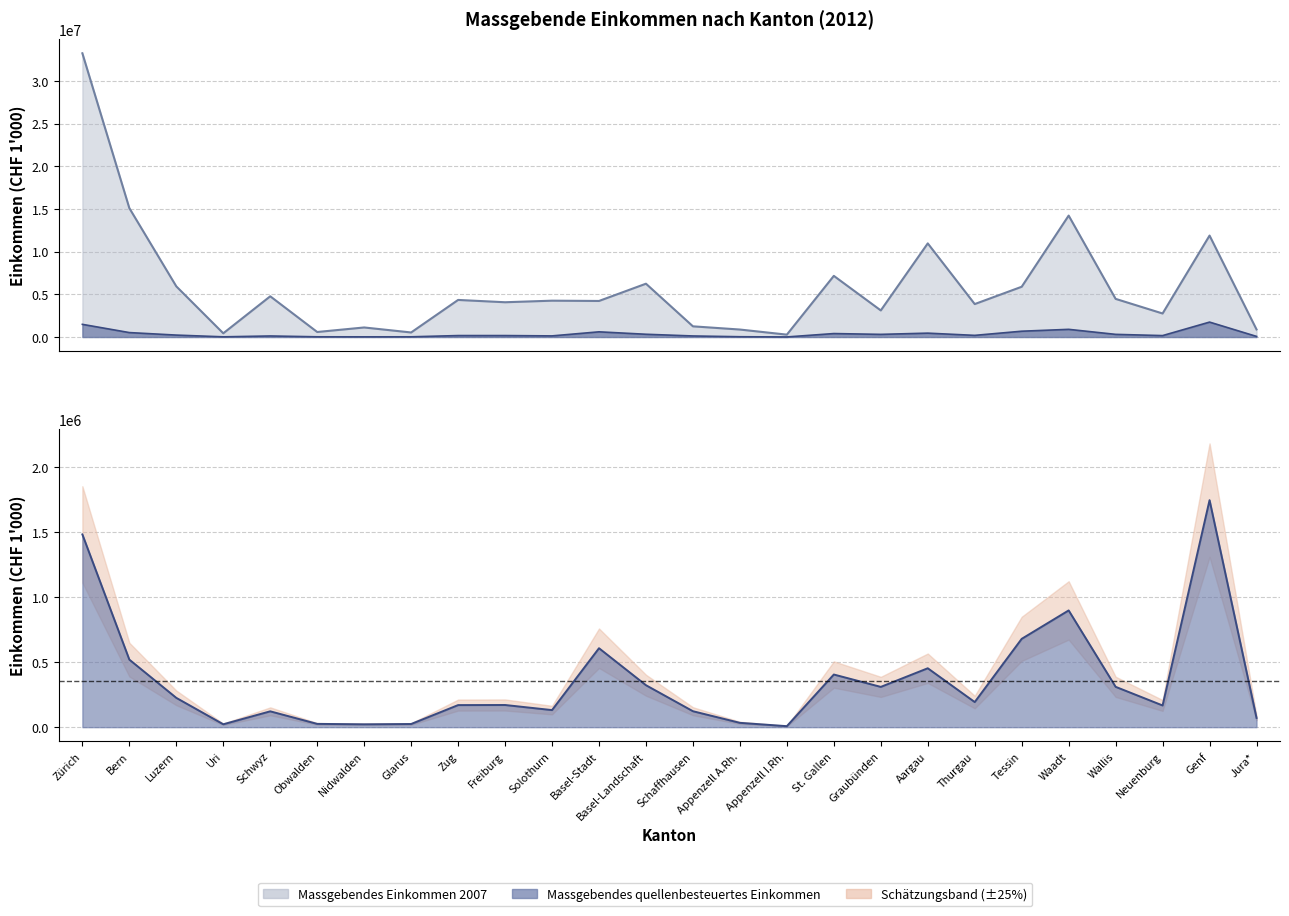

At how many categories does at least one series exceed 18383064?

1